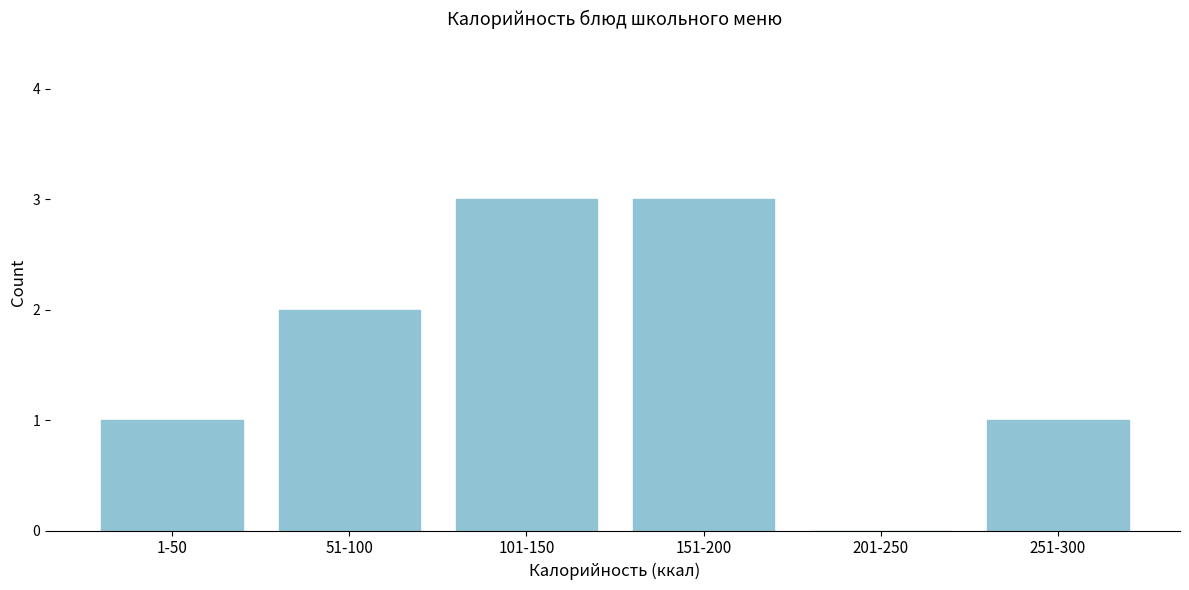

Reading right to left, list all the values displayed in this chart.

251-300=1	201-250=0	151-200=3	101-150=3	51-100=2	1-50=1